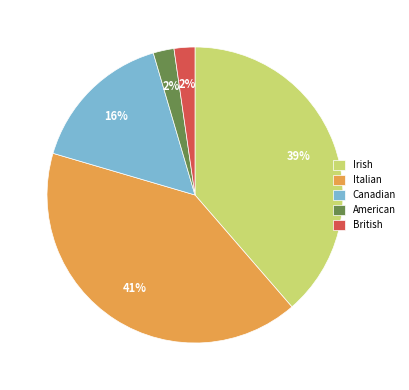

To the nearest percent, what percentage of the pie is Canadian?

16%